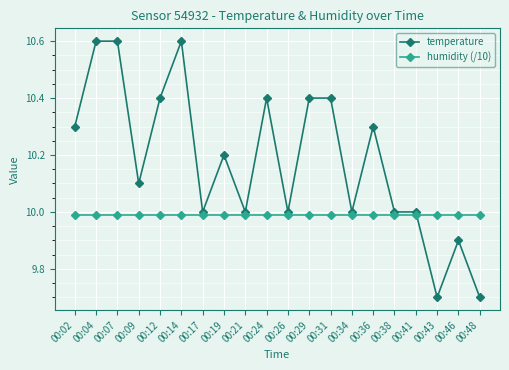

Does the chart display data point markers on the line(s)?

Yes